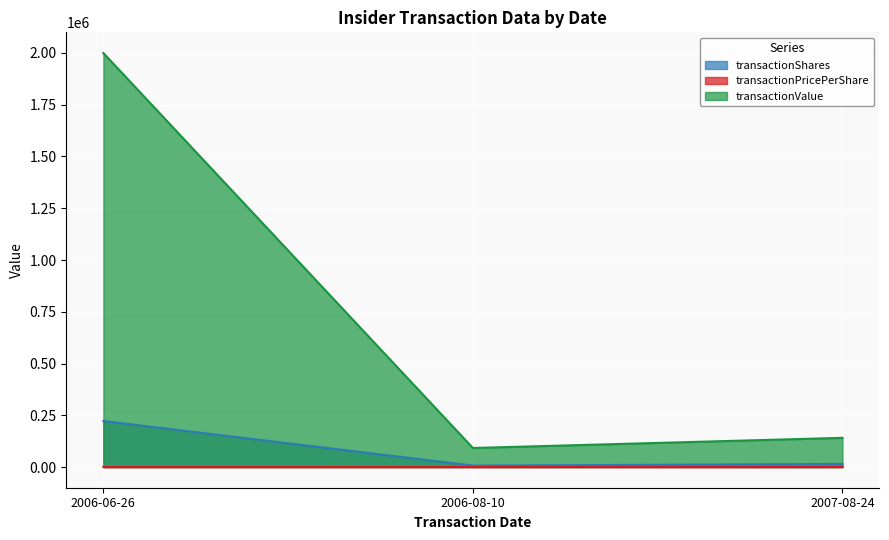

What is the maximum value for transactionValue?

1999800.0